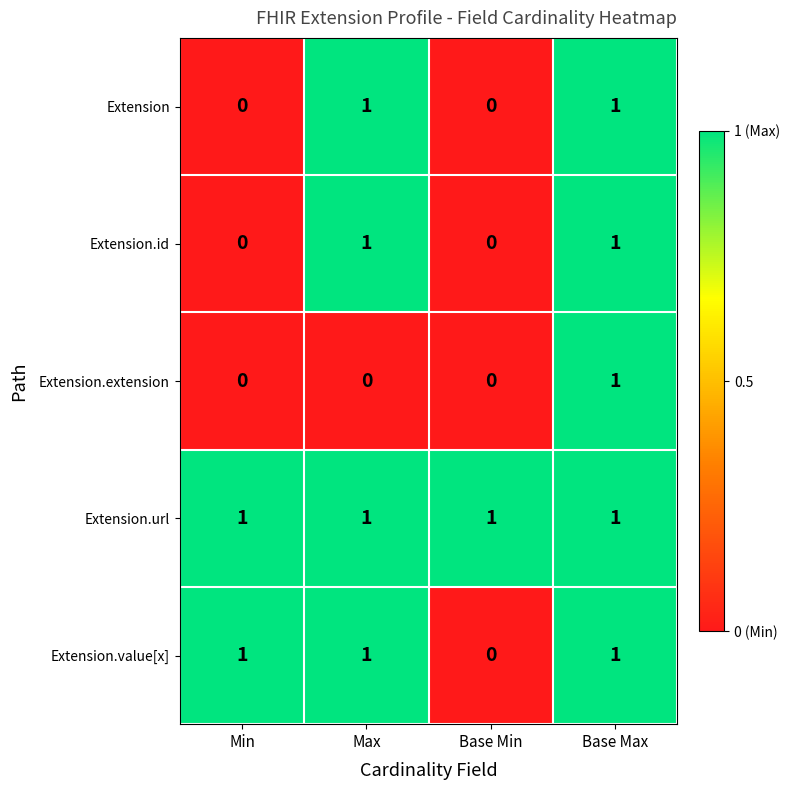

What is the sum of all Extension.url values?

4